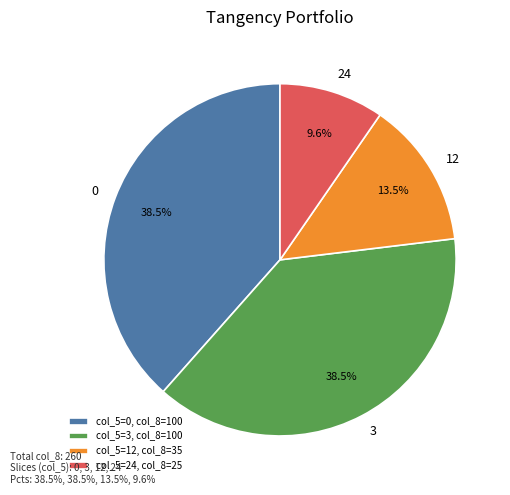

Which has a higher value, col_5=3, col_8=100 or col_5=24, col_8=25?

col_5=3, col_8=100